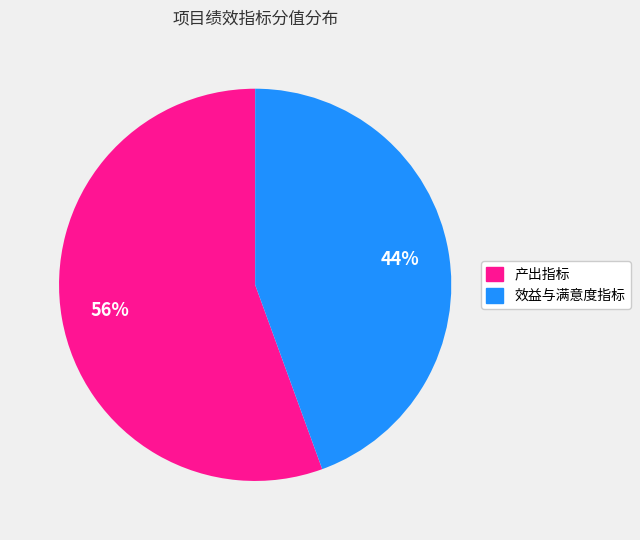

Count the number of slices in the pie.

2